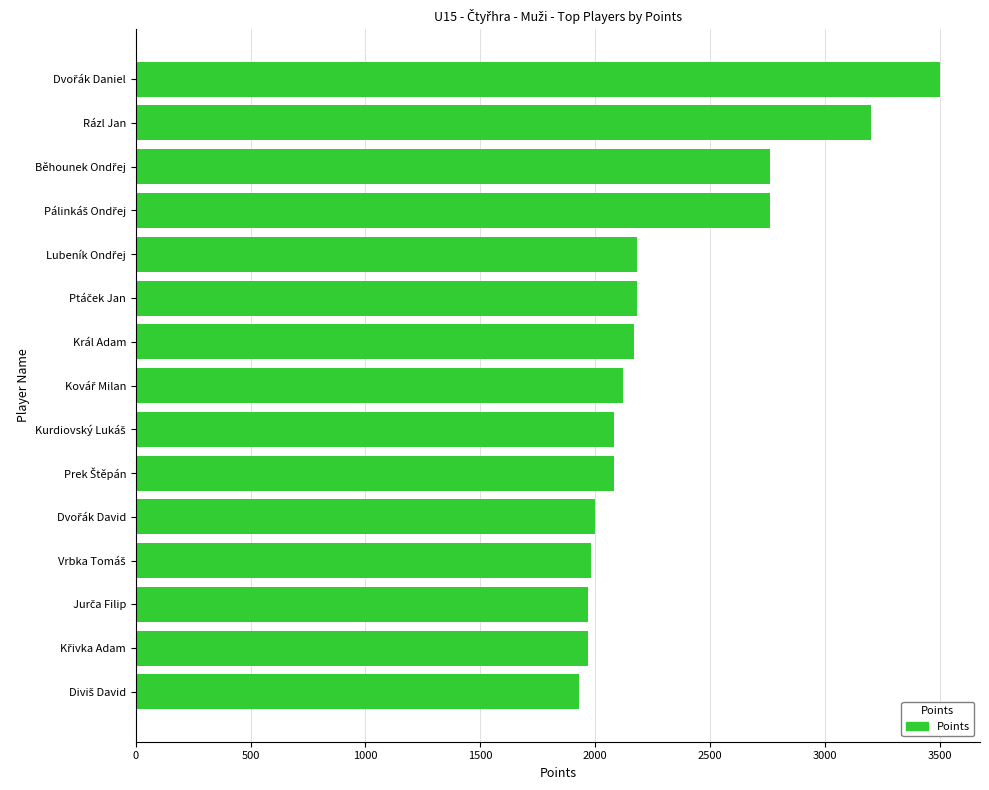

What is the value of the 11th bar from the top?

2000